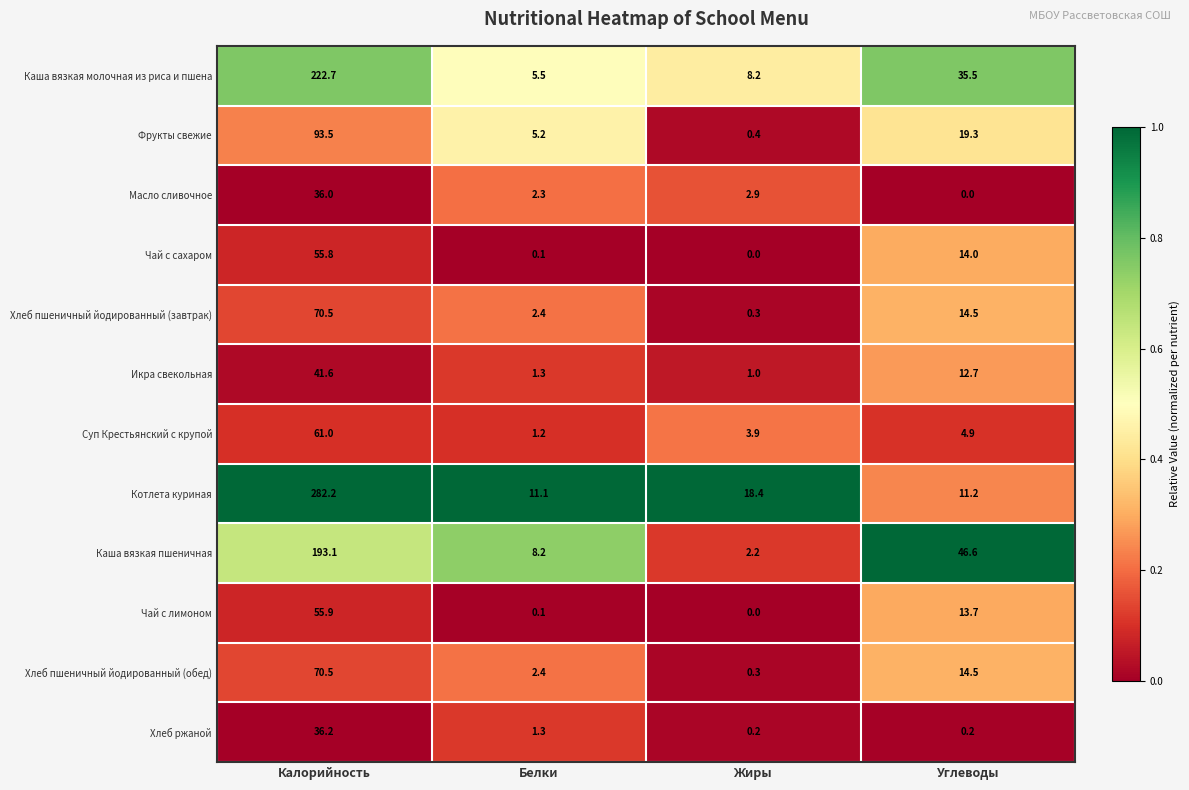

Which series has the largest range (max minus min)?

Котлета куриная